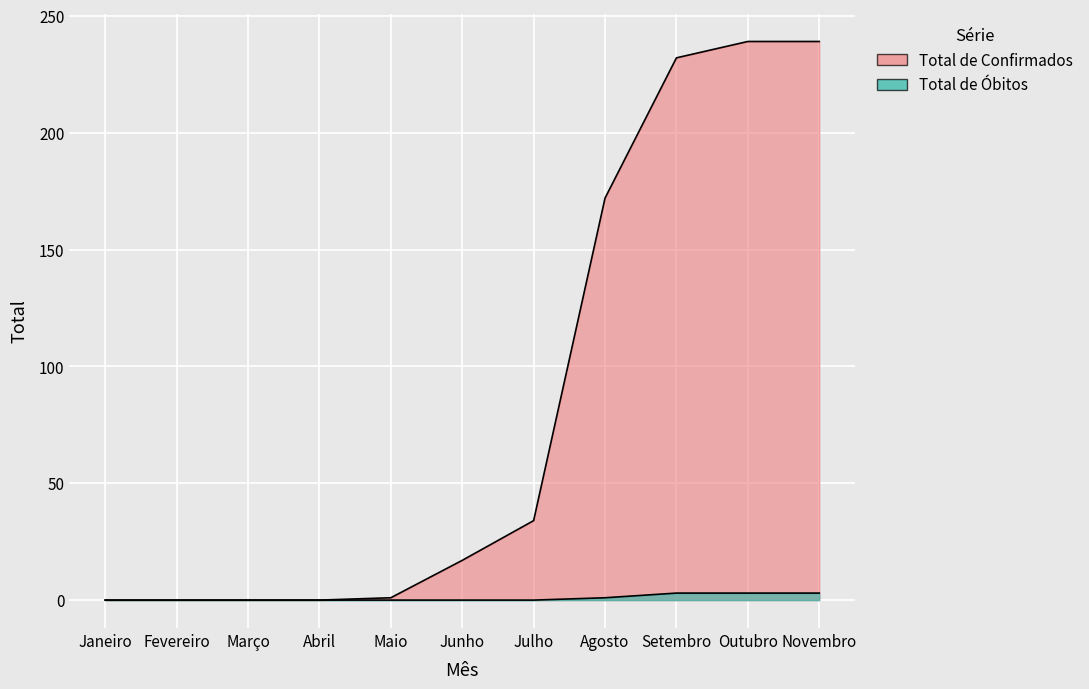

What is the label of the 3rd point from the right?

Setembro